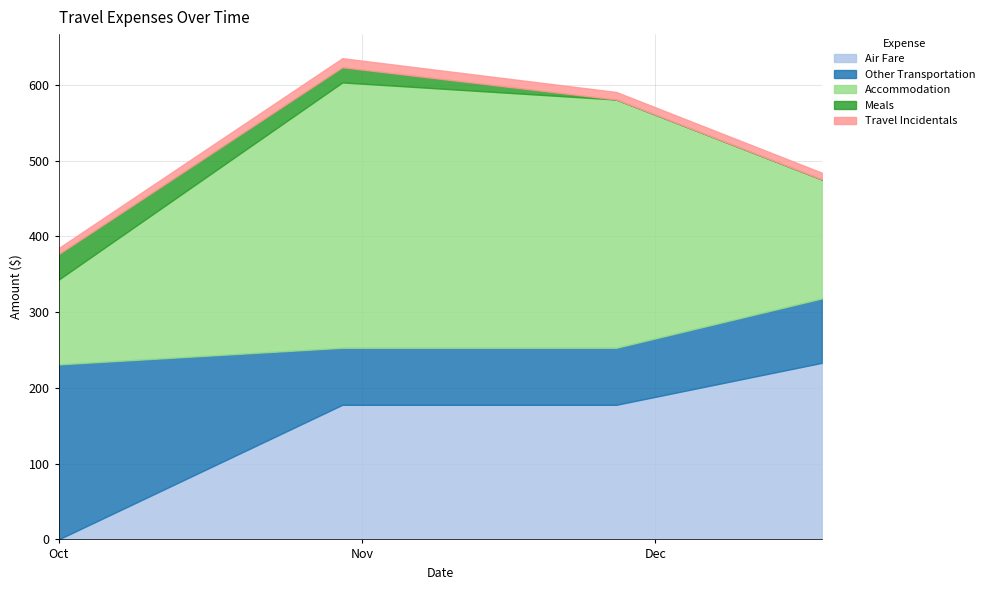

What is the difference between the Travel Incidentals values at 2012-12-18 and 2012-10-01?

1.0